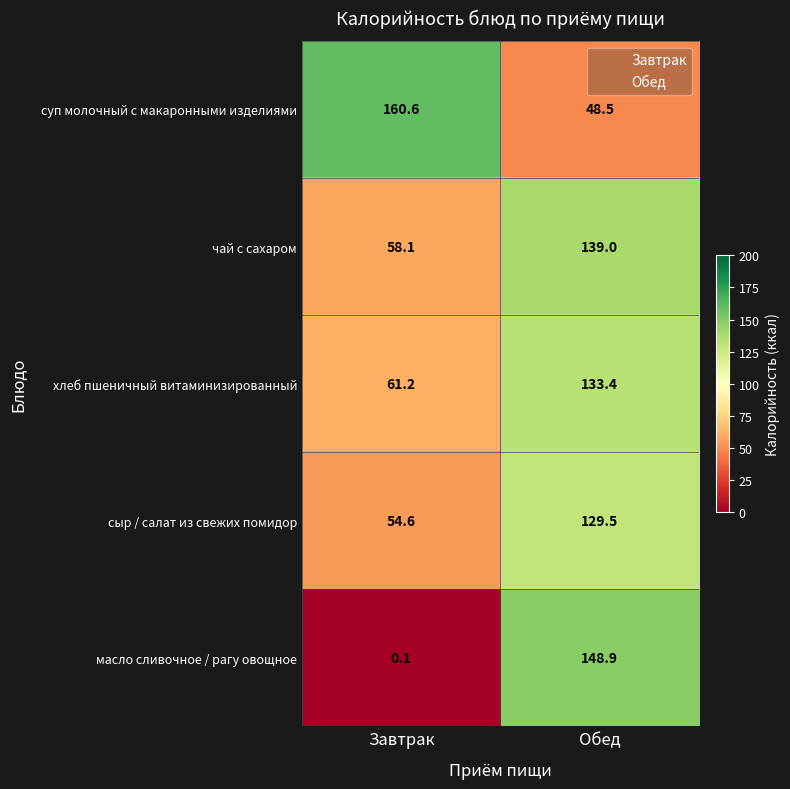

At which category is the sum across all series the highest?

Обед